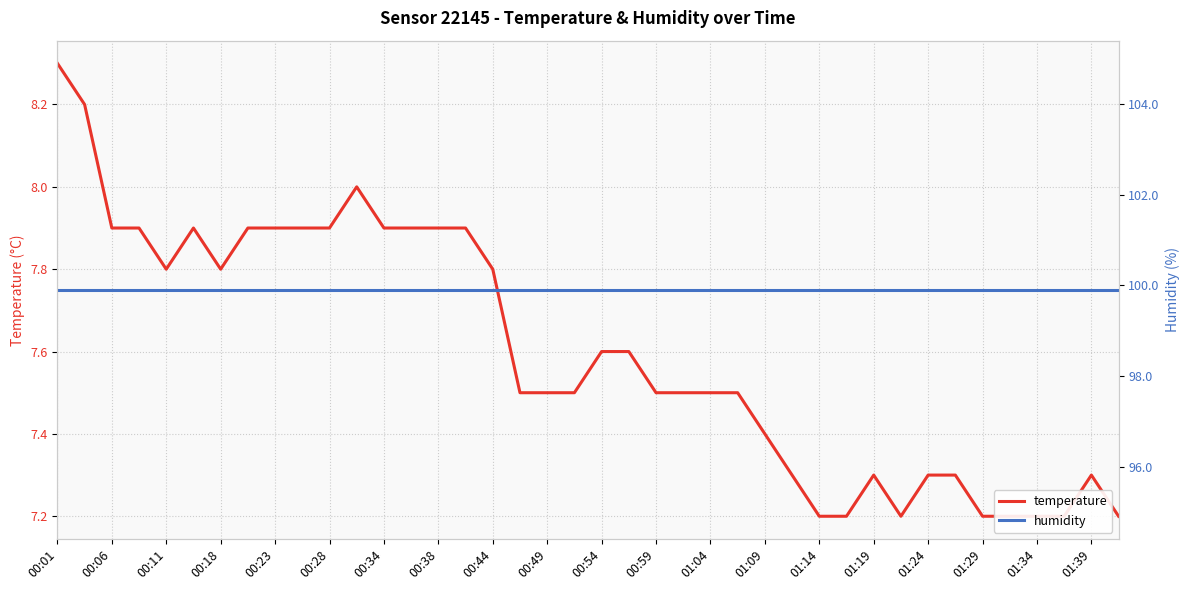

True or false: temperature and humidity intersect in this chart.

False